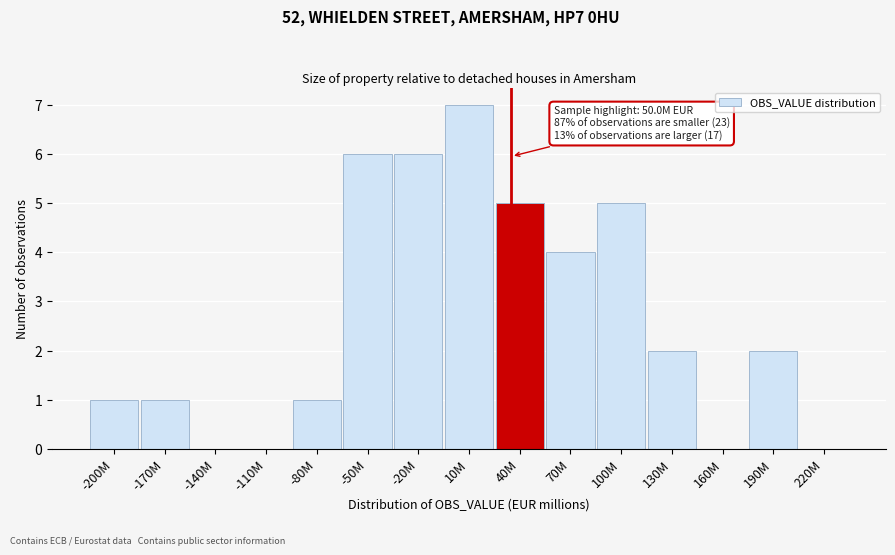

Reading left to right, extract all data points from this chart.

-200M=1	-170M=1	-140M=0	-110M=0	-80M=1	-50M=6	-20M=6	10M=7	40M=5	70M=4	100M=5	130M=2	160M=0	190M=2	220M=0